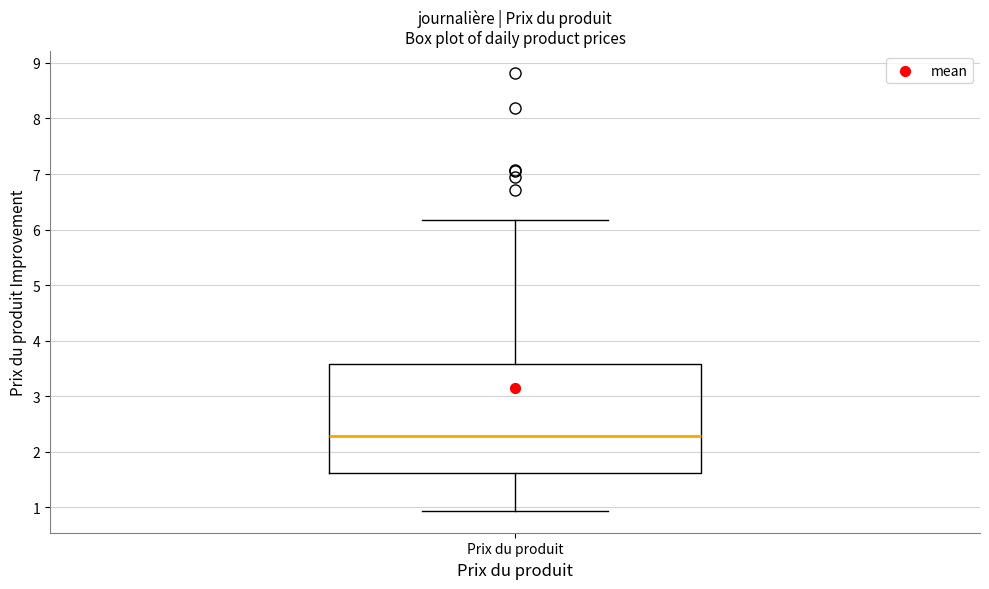

Read this box plot against the y-axis: the position of the median line, the range covered by the box, and the ends of both whiskers. The values are not printed on the chart, so give them approximately, as read against the axis.

median 2.3, box 1.6 to 3.6, whiskers 0.9 to 6.2